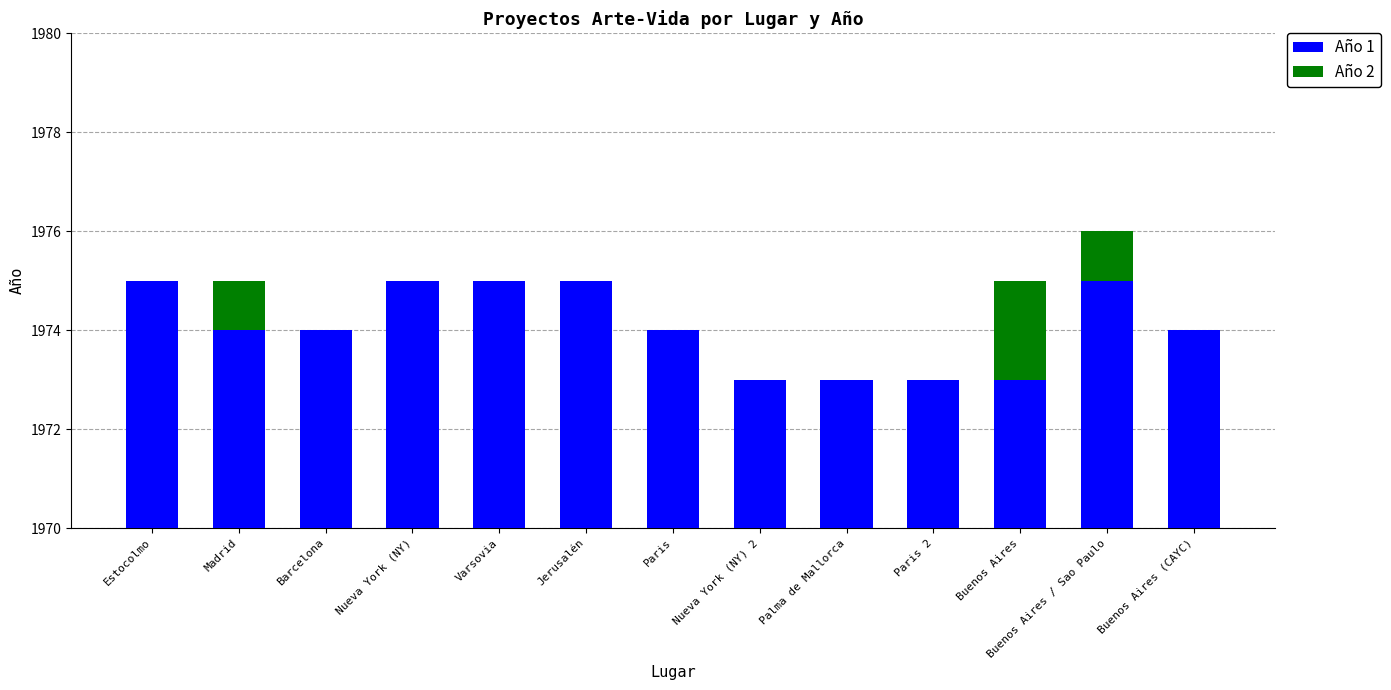

How many bars are there in total?

26